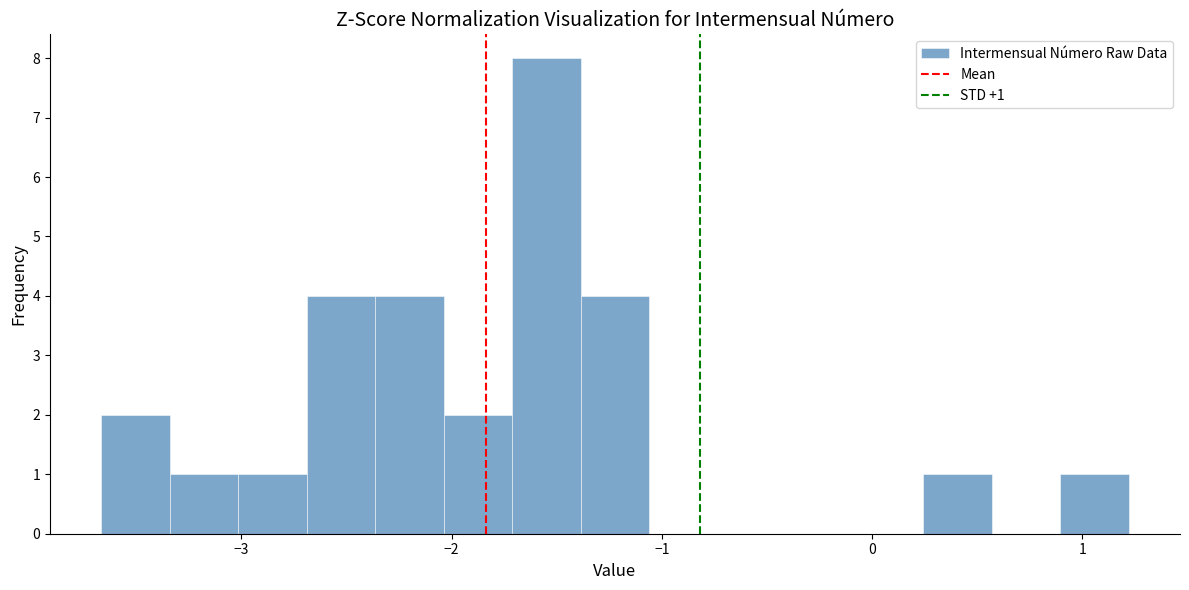

Around what value on the x-axis is the tallest bar? Give the approximate position of its centre, as read against the axis.

-1.5